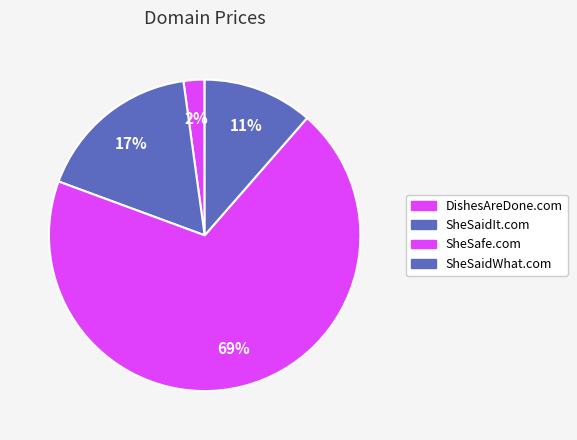

What is the ratio of the value at SheSaidWhat.com to the value at SheSaidIt.com?

0.7